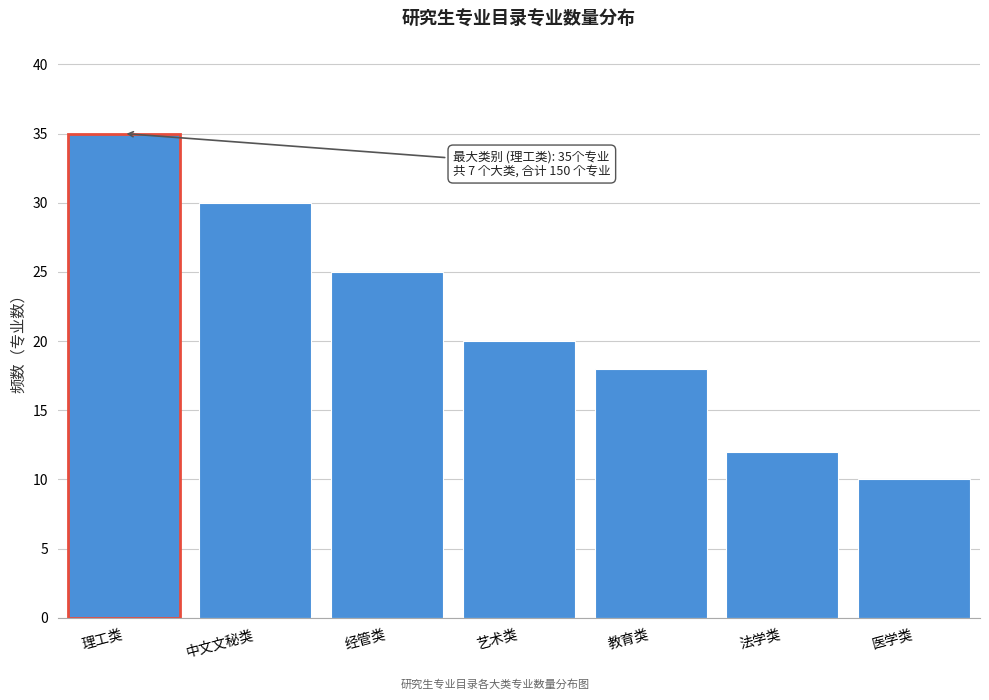

Reading right to left, transcribe all the data shown in this chart.

医学类=10	法学类=12	教育类=18	艺术类=20	经管类=25	中文文秘类=30	理工类=35